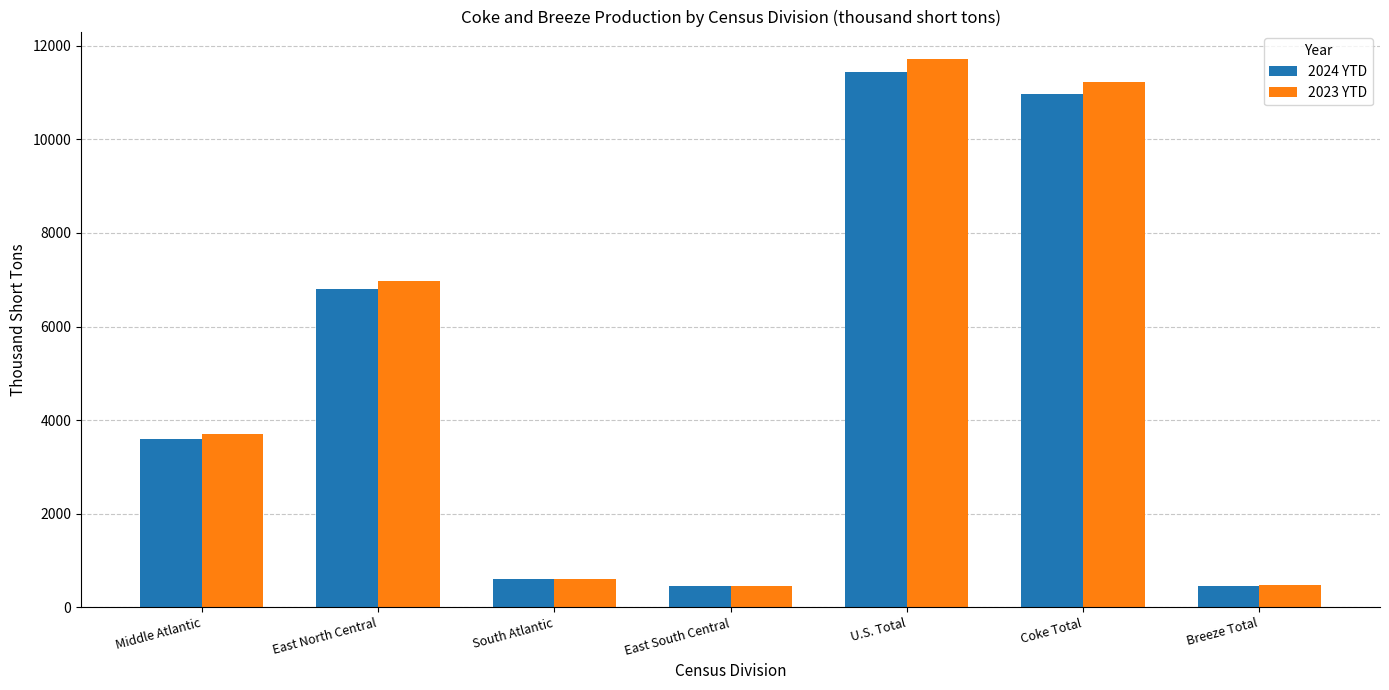

How many data points does each series have?

7